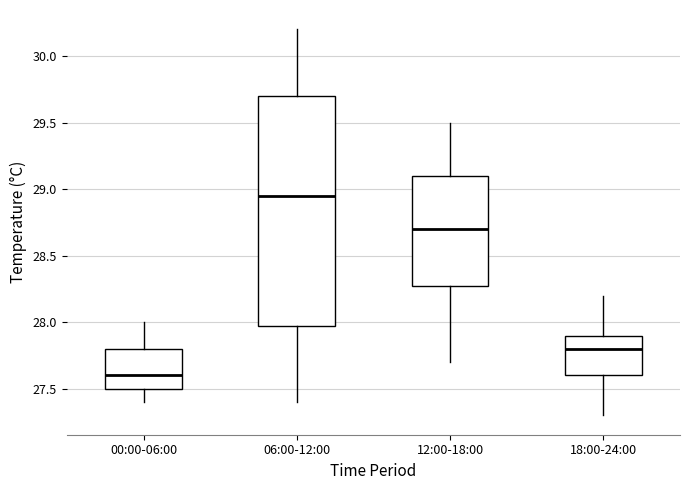

Reading left to right, read every box against the y-axis: the position of its median line, the range the box covers, and the ends of its whiskers. The values are not printed on the chart, so give them approximately, as read against the axis.

00:00-06:00: median 27.60, box 27.50 to 27.80, whiskers 27.40 to 28.00
06:00-12:00: median 28.95, box 28.00 to 29.70, whiskers 27.40 to 30.20
12:00-18:00: median 28.70, box 28.30 to 29.10, whiskers 27.70 to 29.50
18:00-24:00: median 27.80, box 27.60 to 27.90, whiskers 27.30 to 28.20